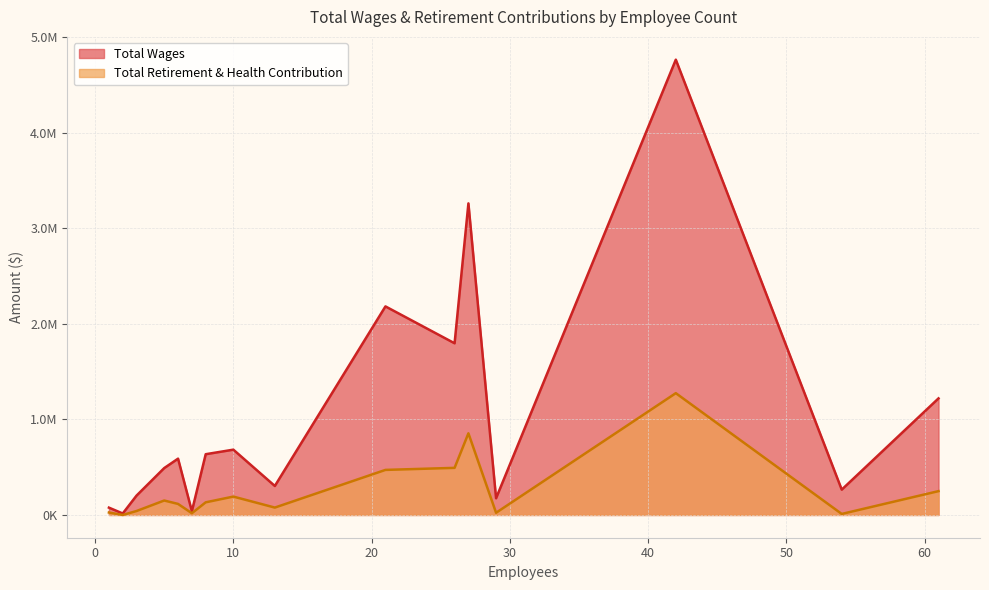

Which series changed the most between 27 and 3?

Total Wages